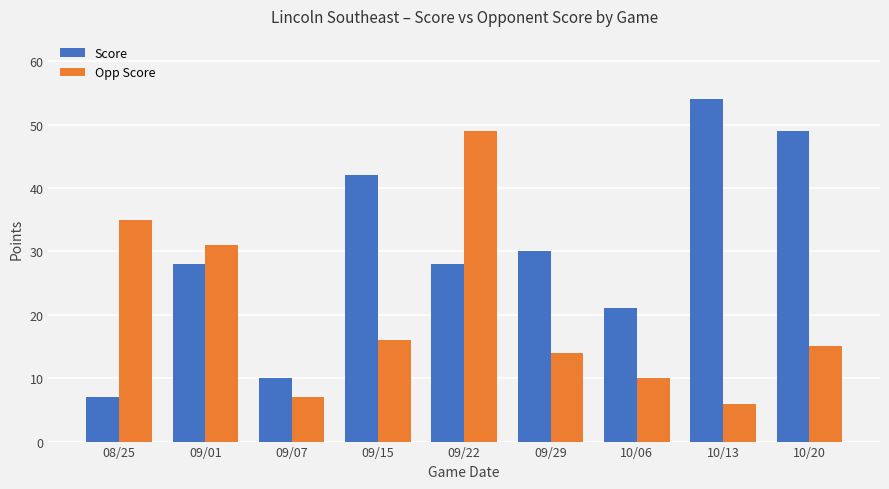

What is the label of the 6th bar from the right?

09/15